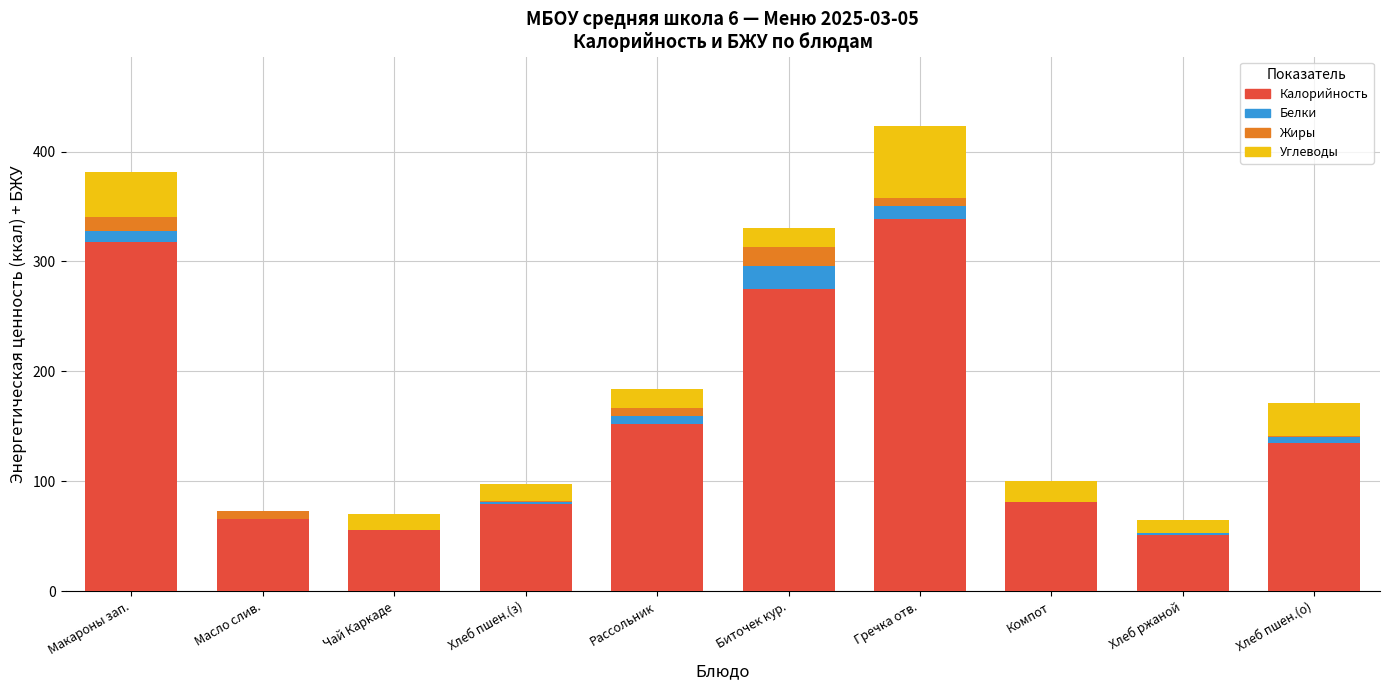

Are the bars grouped side by side (vs. stacked)?

No